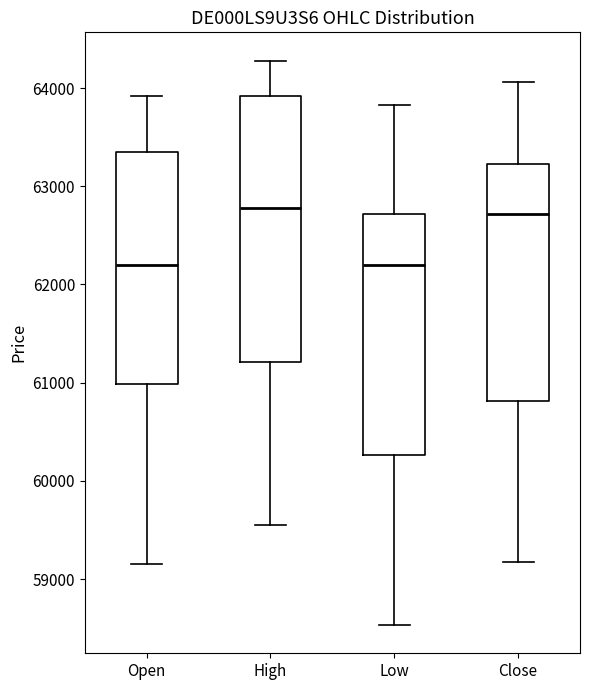

Which box is the tallest, from its lower edge to its upper edge?

High